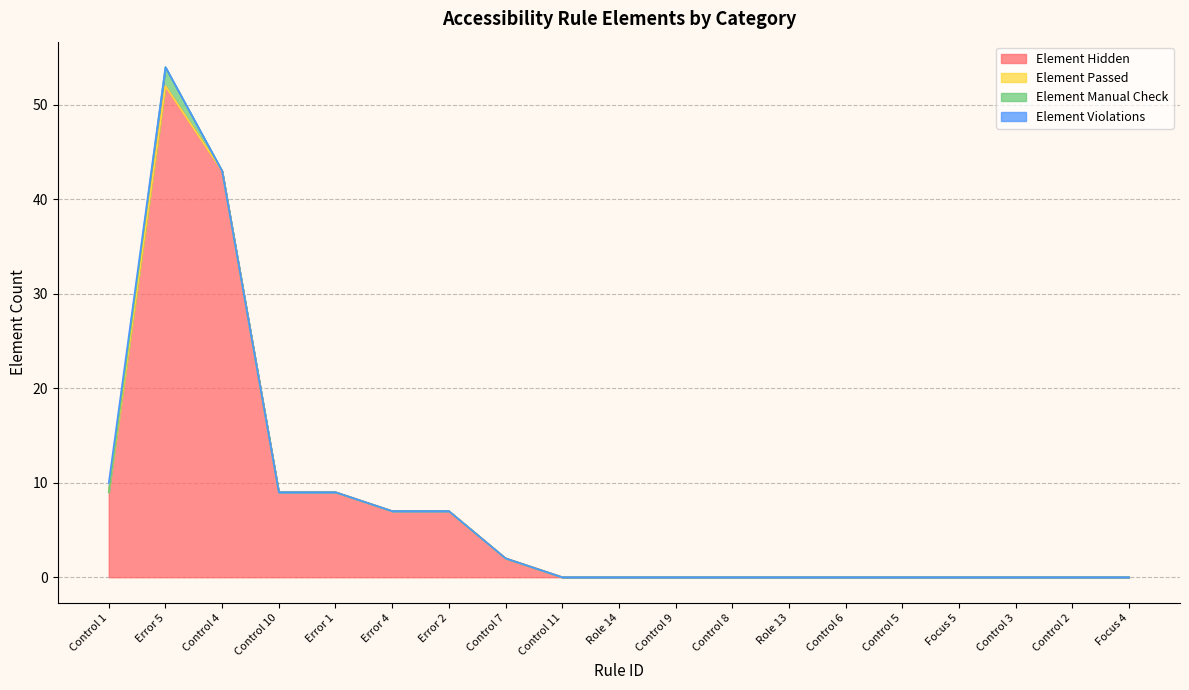

At which label is Element Manual Check closest to 1?

Control 1